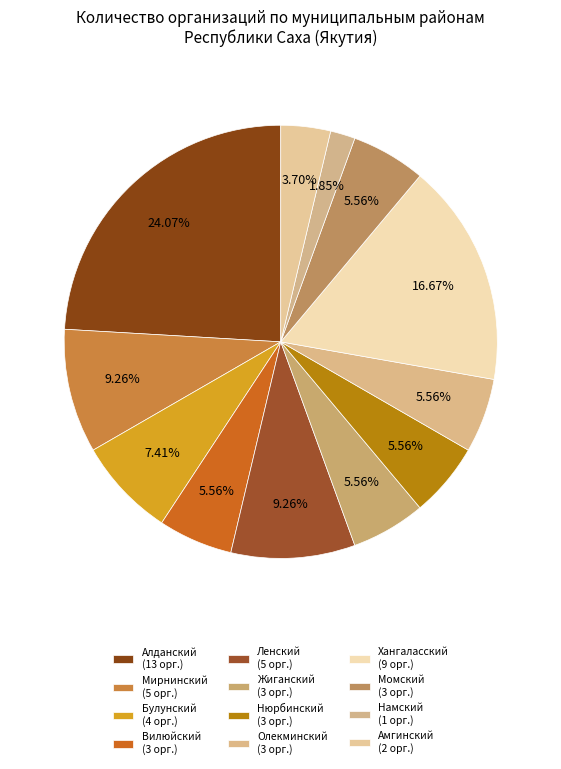

What is the largest slice in the pie chart?

Алданский (13 орг.)